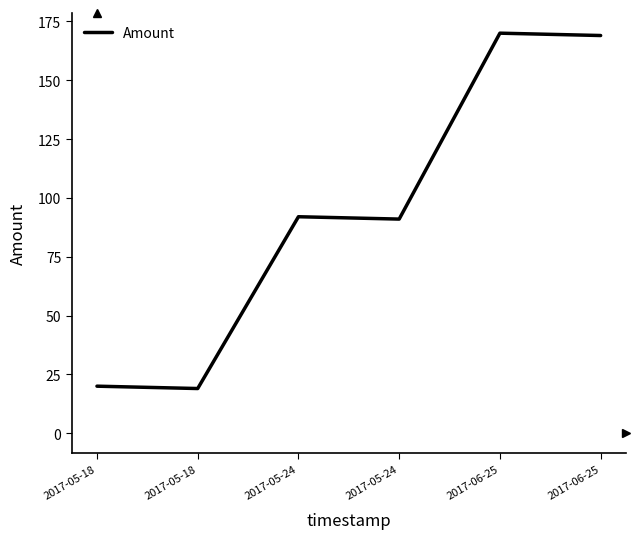

How many series are shown in this chart?

1